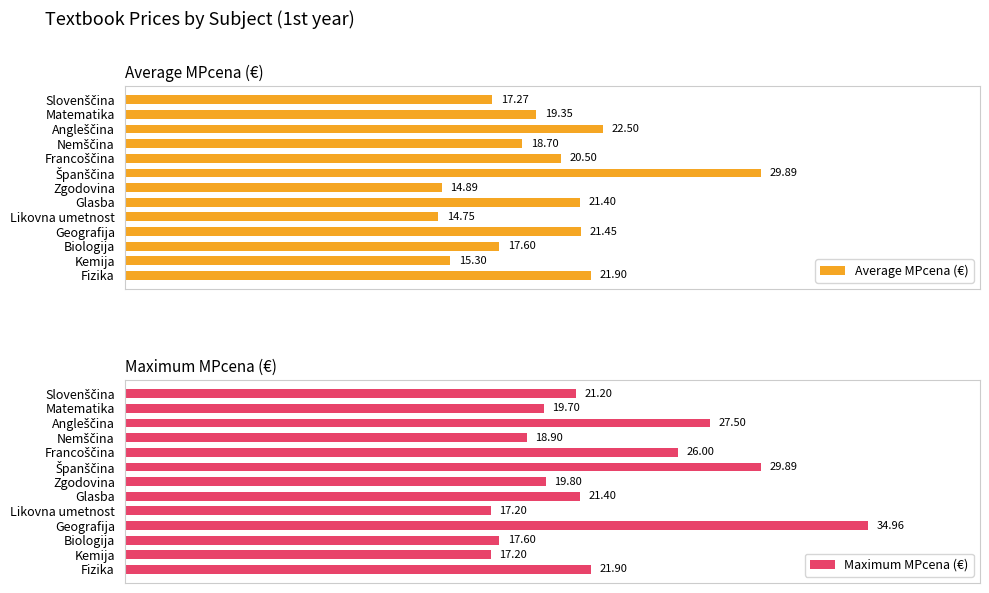

Which category has the highest value in the Maximum MPcena (€) series?

Geografija